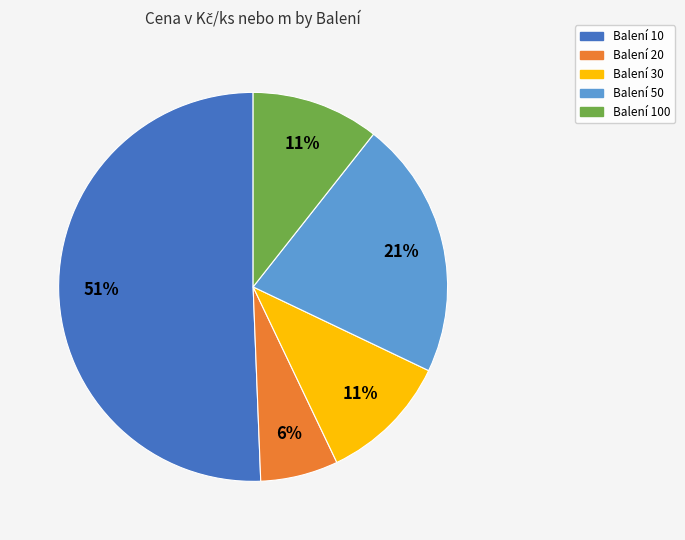

To the nearest percent, what is the average slice percentage?

20%